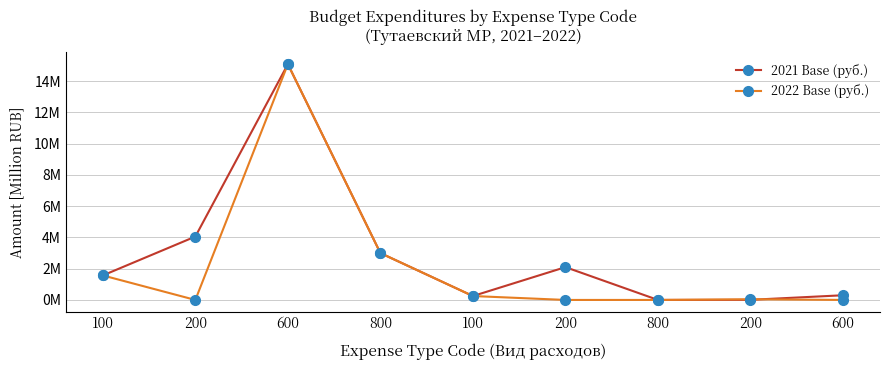

What are all the series names shown in the legend?

2021 Base (руб.), 2022 Base (руб.)